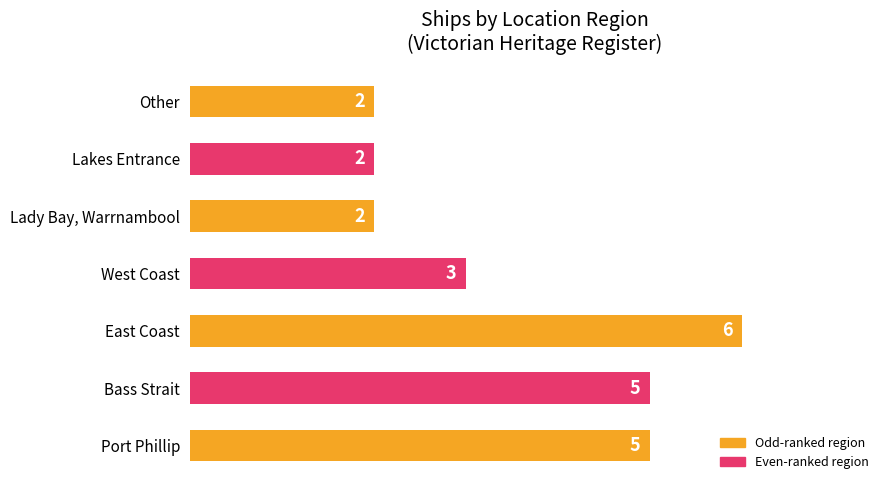

The chart shows a value of 3 at Lady Bay, Warrnambool. True or false?

False